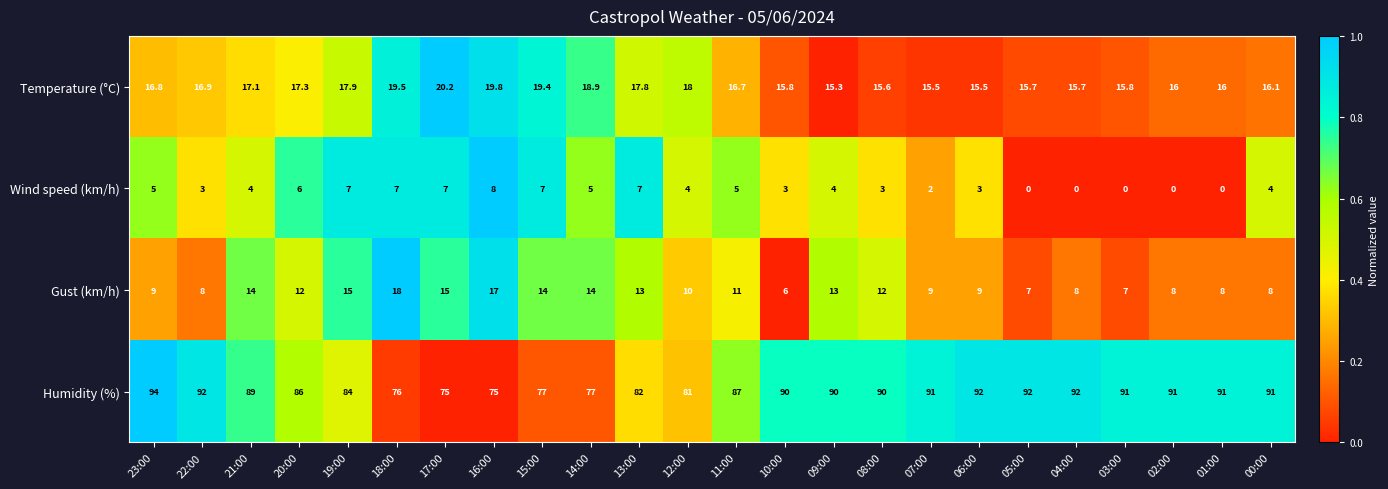

Rank the series by their maximum value, from highest to lowest.

Humidity (%), Temperature (°C), Gust (km/h), Wind speed (km/h)